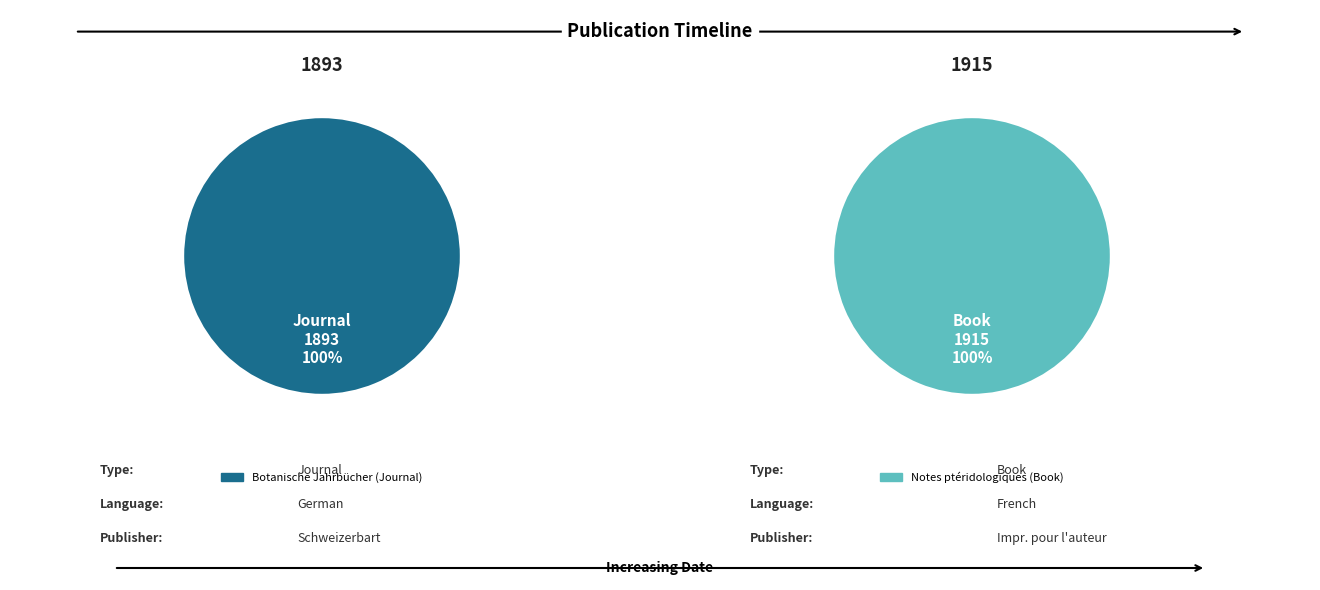

How many slices are in this pie chart?

2